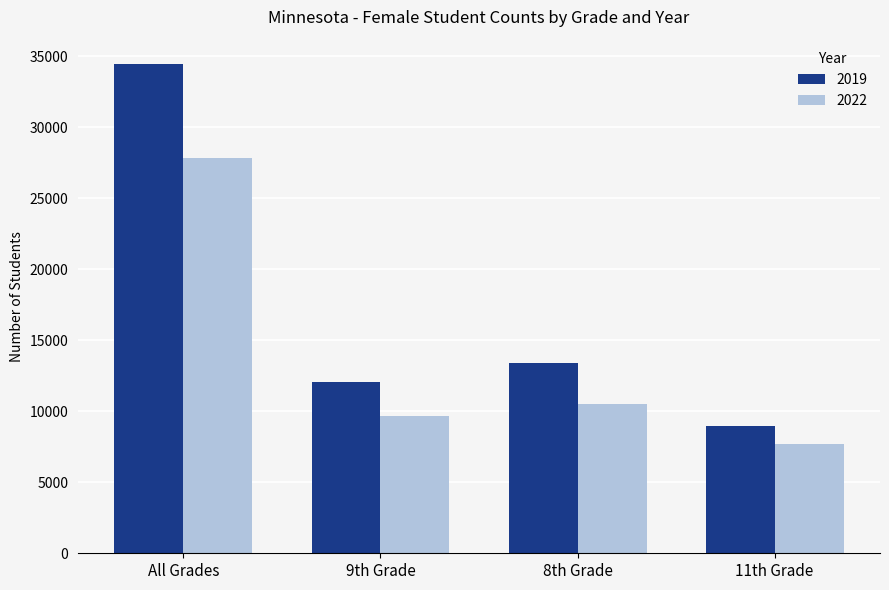

True or false: 2019 has a value of 7283 at 8th Grade.

False